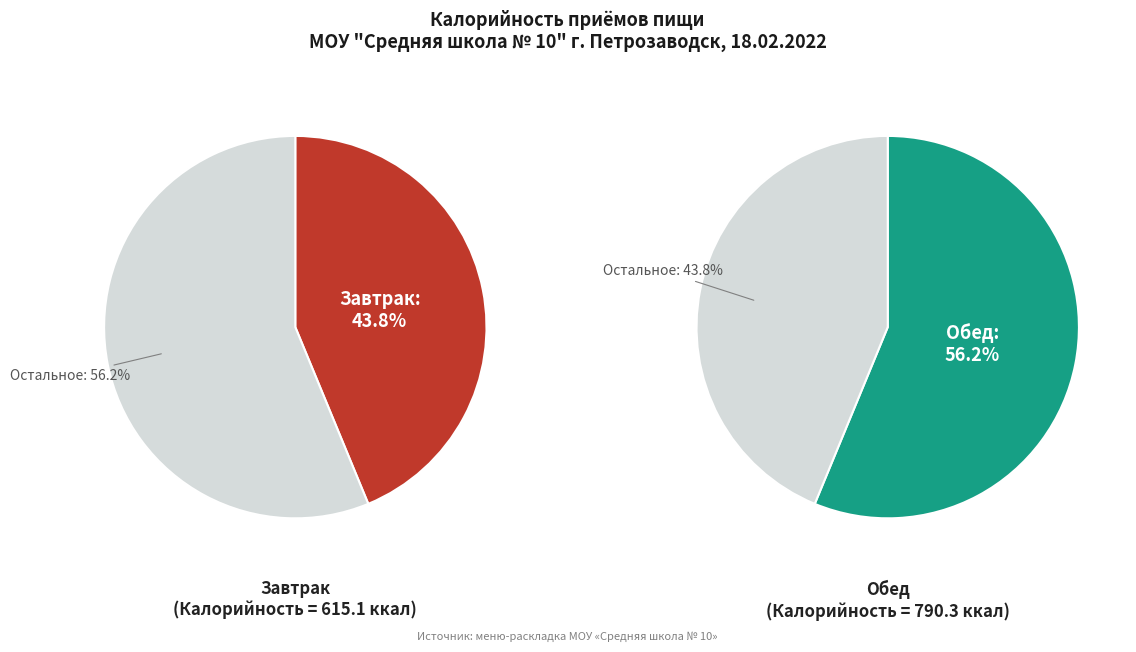

Between Обед and Завтрак, which is larger?

Обед